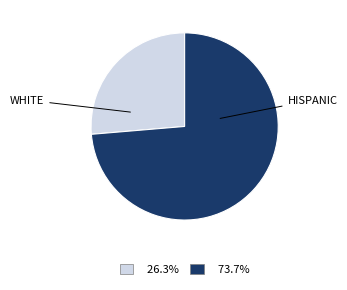

How many slices are in this pie chart?

2